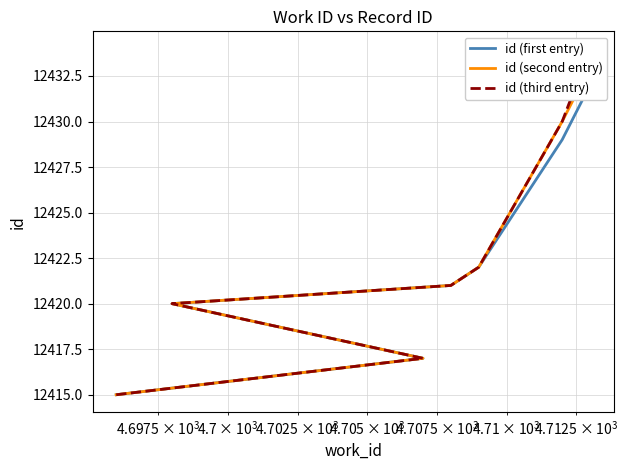

Does the chart have visible grid lines?

Yes